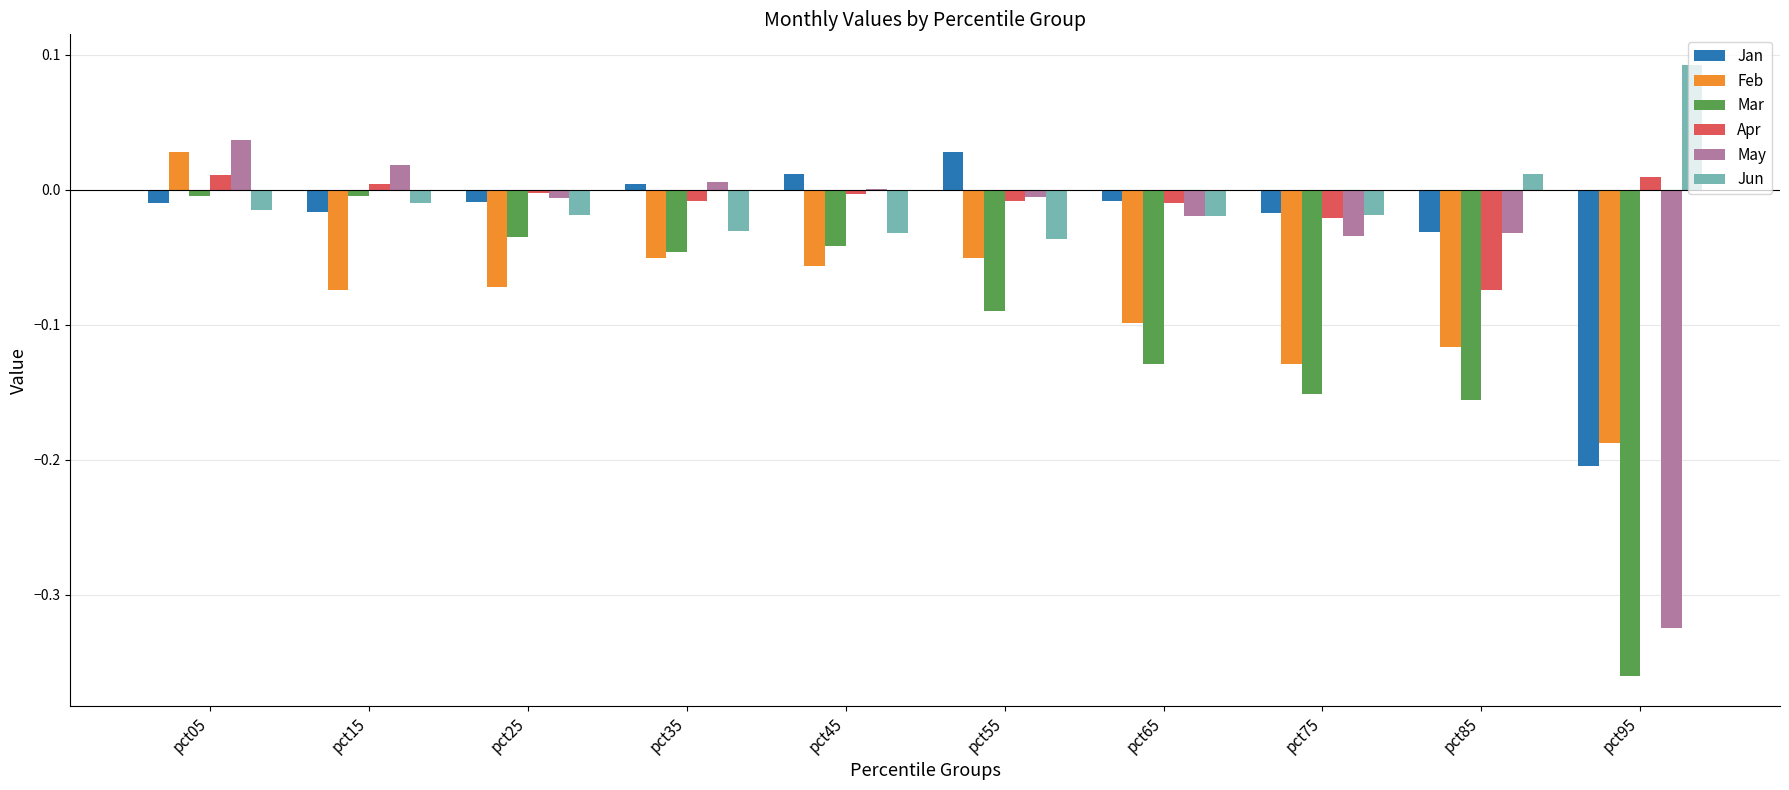

Is the value of Apr at pct55 greater than the value of May at pct85?

Yes